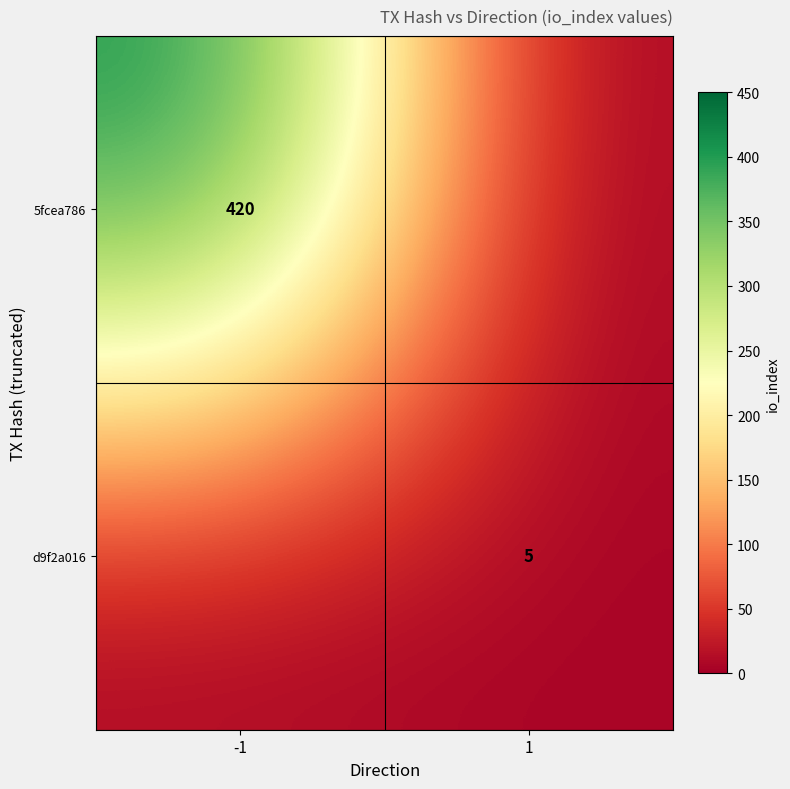

The value of d9f2a016 at 1 is 7. True or false?

False